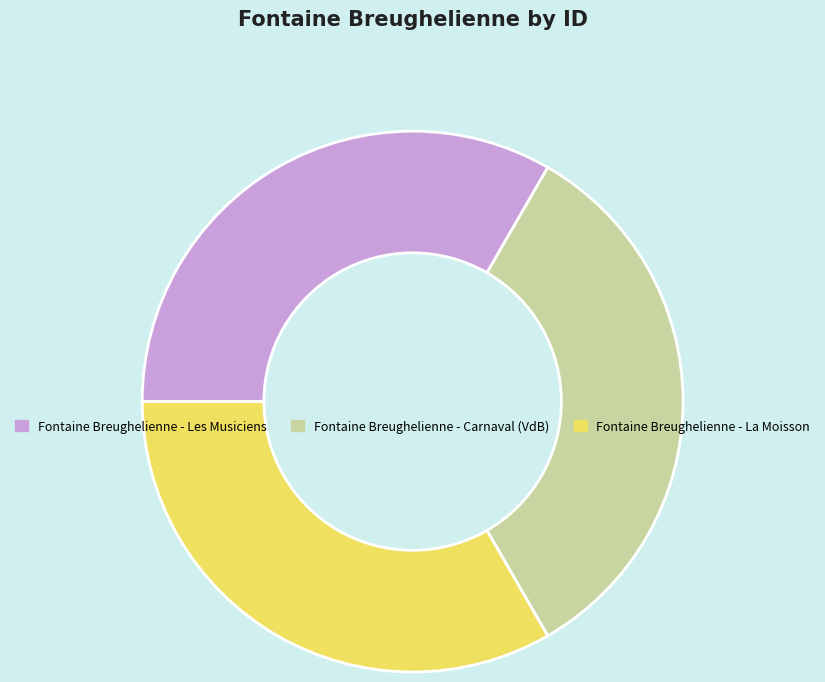

Count the number of slices in the pie.

3